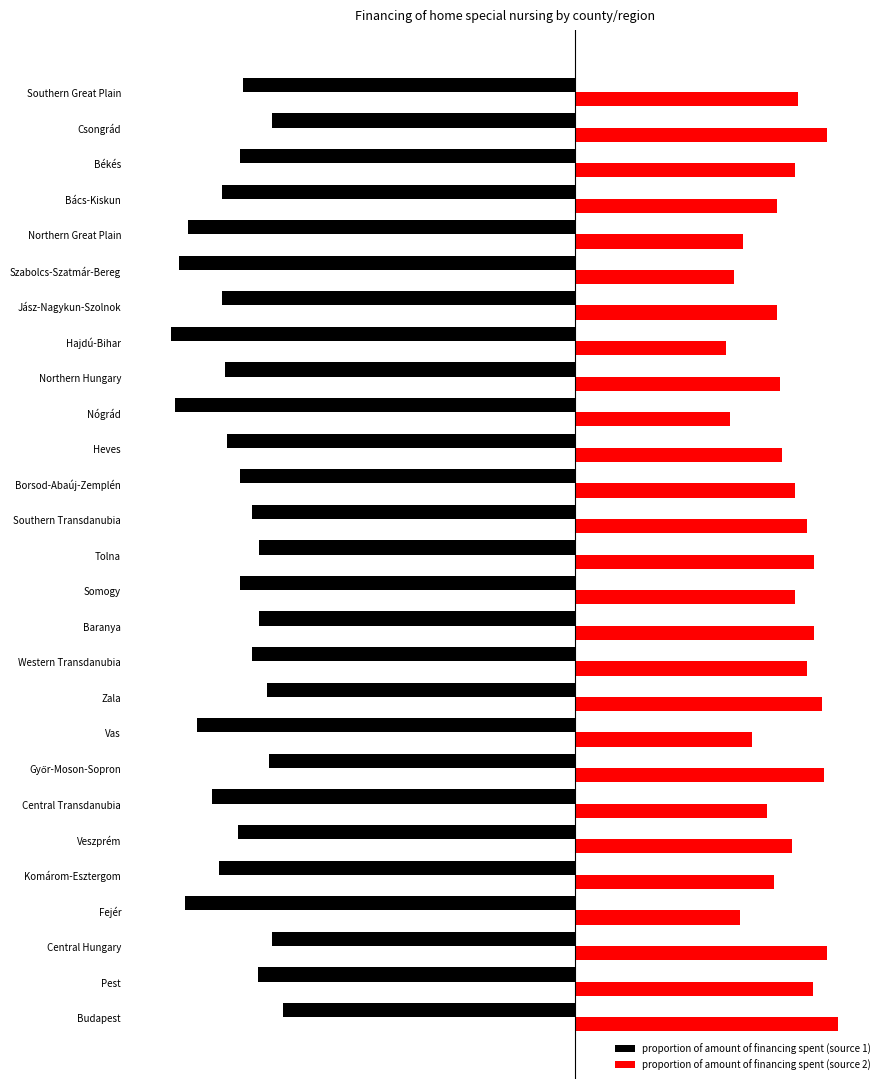

What are all the series names shown in the legend?

proportion of amount of financing spent (source 1), proportion of amount of financing spent (source 2)